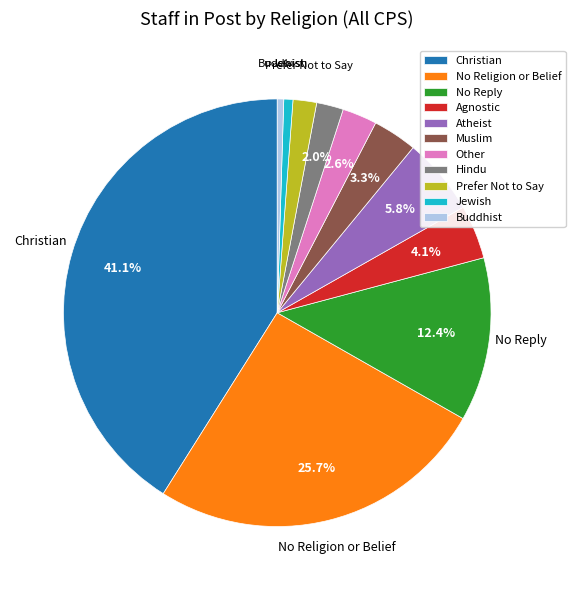

Is there a majority slice in this chart?

No